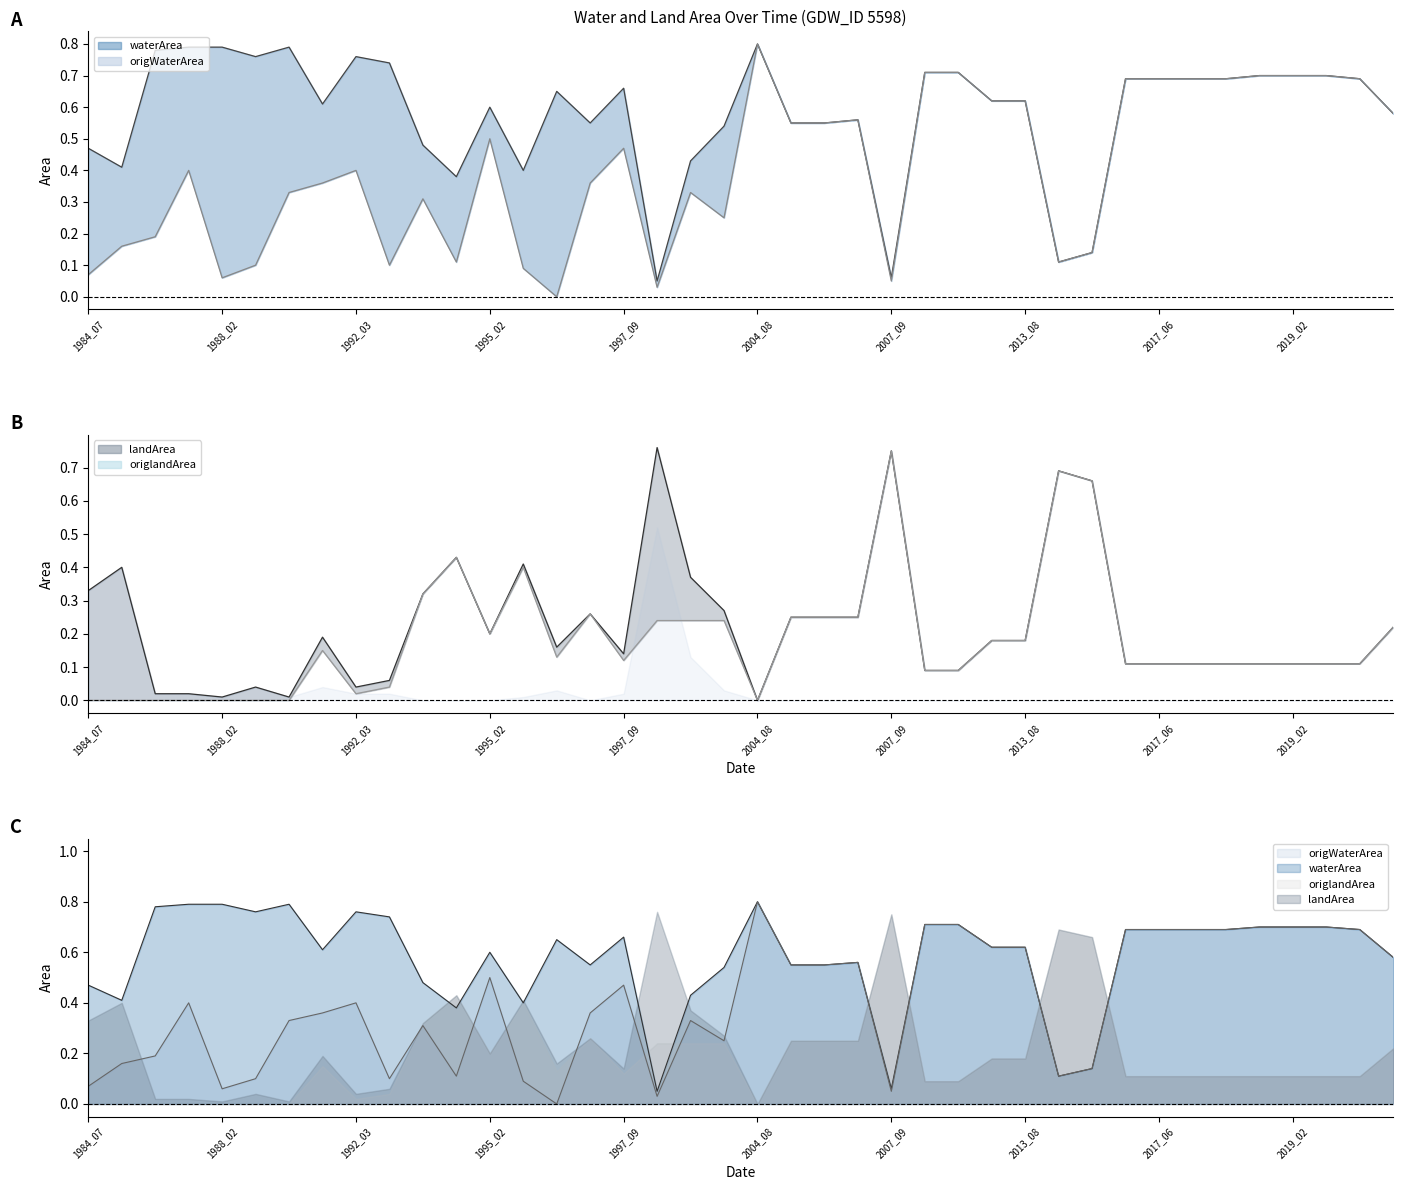

How many times do waterArea and landArea cross each other?

10